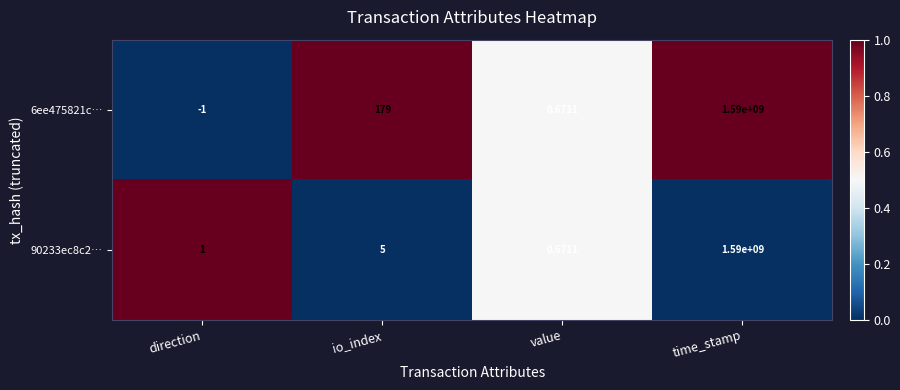

At which category is the sum across all series the highest?

time_stamp